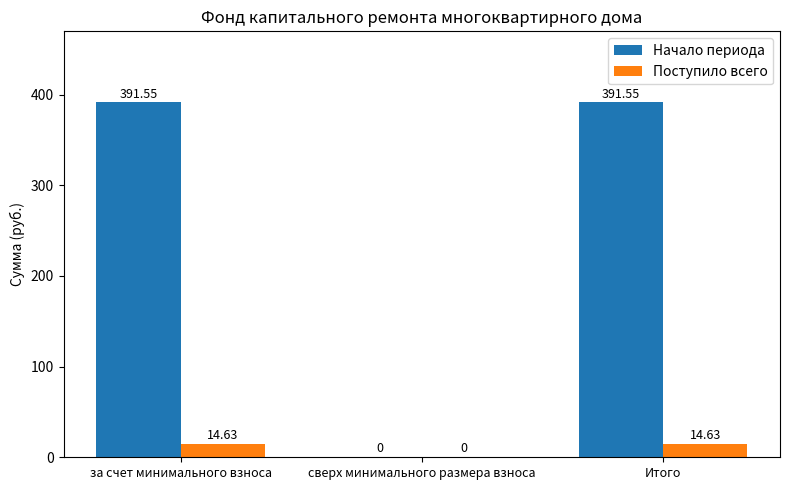

Reading left to right, transcribe all the data shown in this chart.

Начало периода: 391.6	0.0	391.6
Поступило всего: 14.6	0.0	14.6